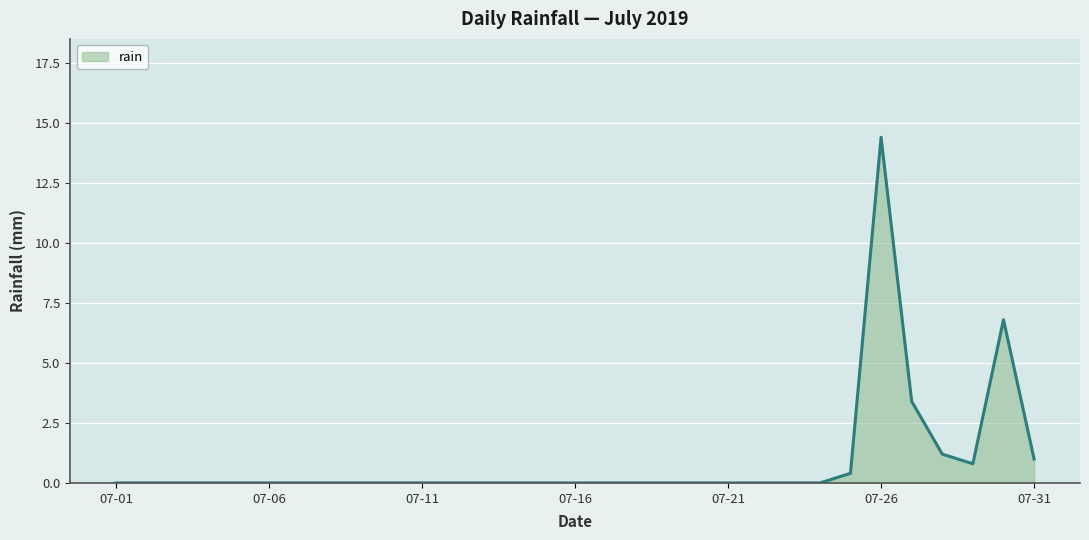

What is the difference between the maximum and minimum values?

14.4